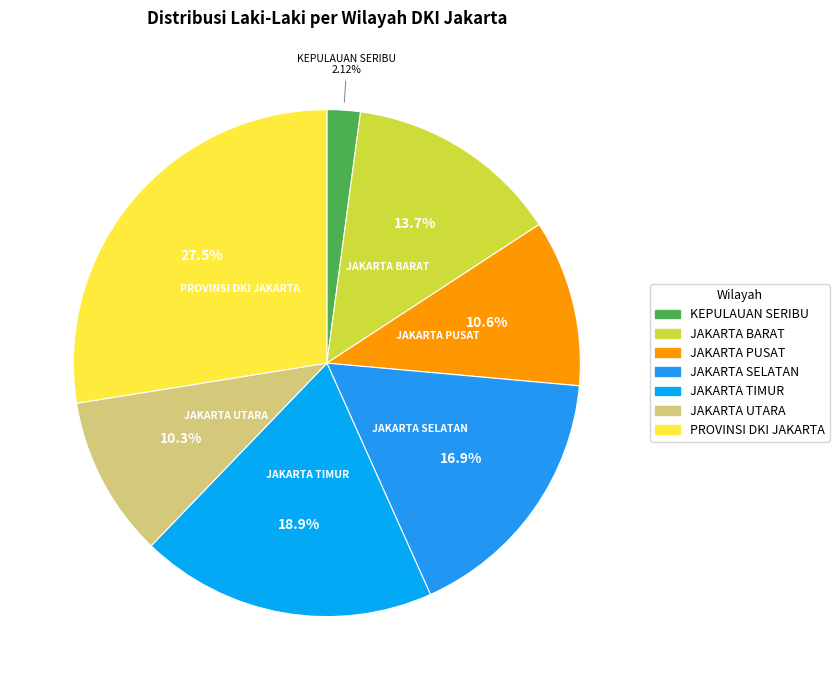

Is there any slice that represents more than half of the pie?

No